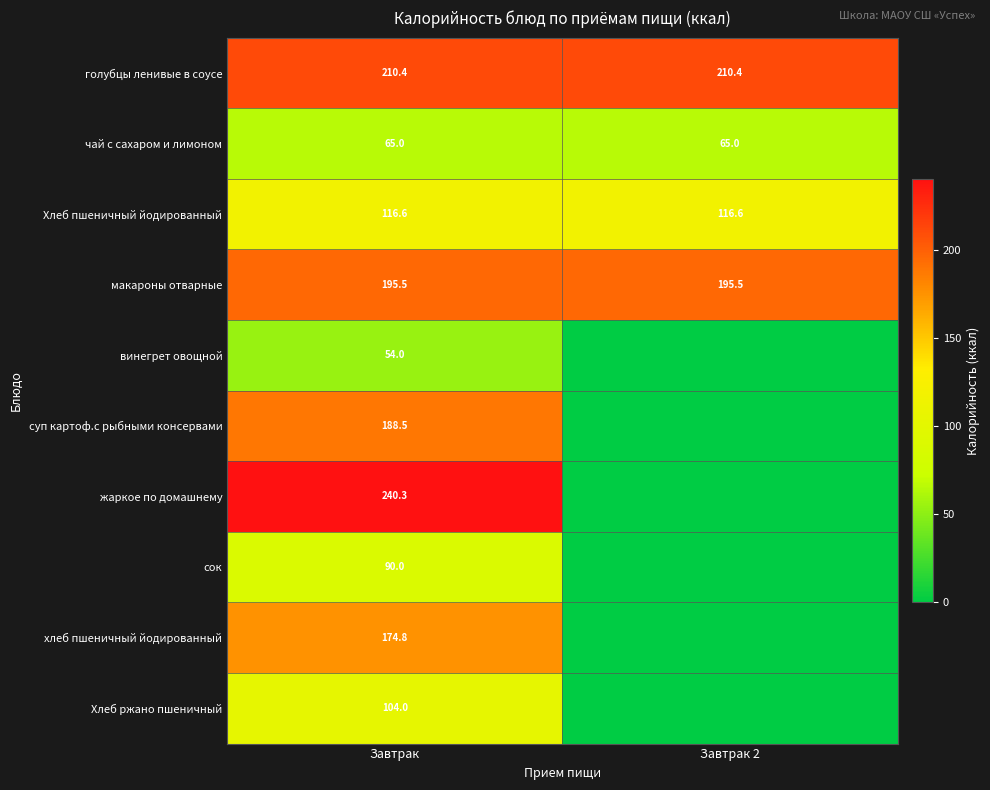

What is the spread (max minus min) of values at Завтрак?

186.3